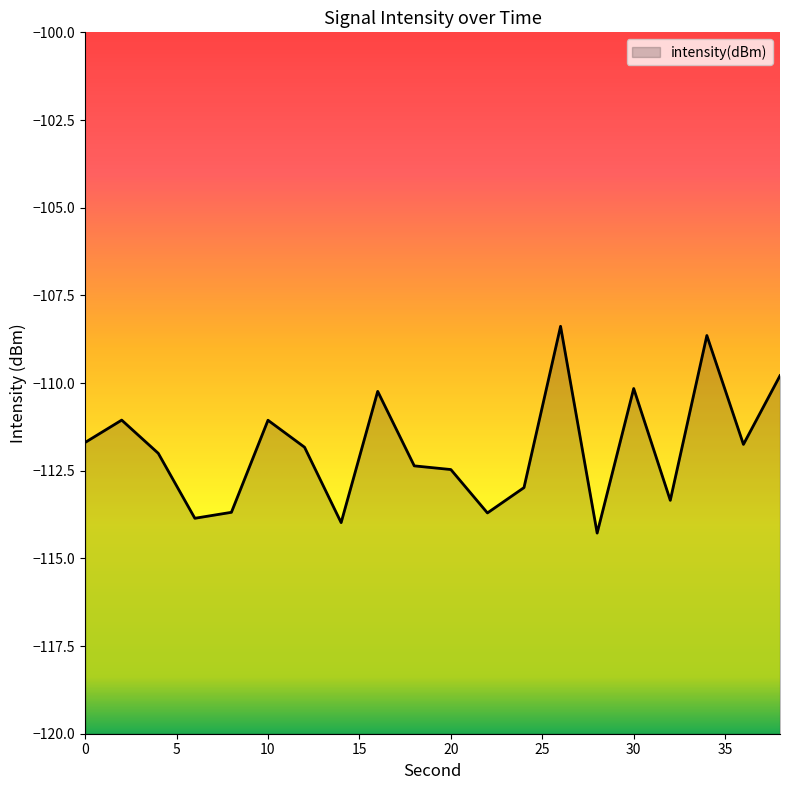

Where does the data first go above -111?

16